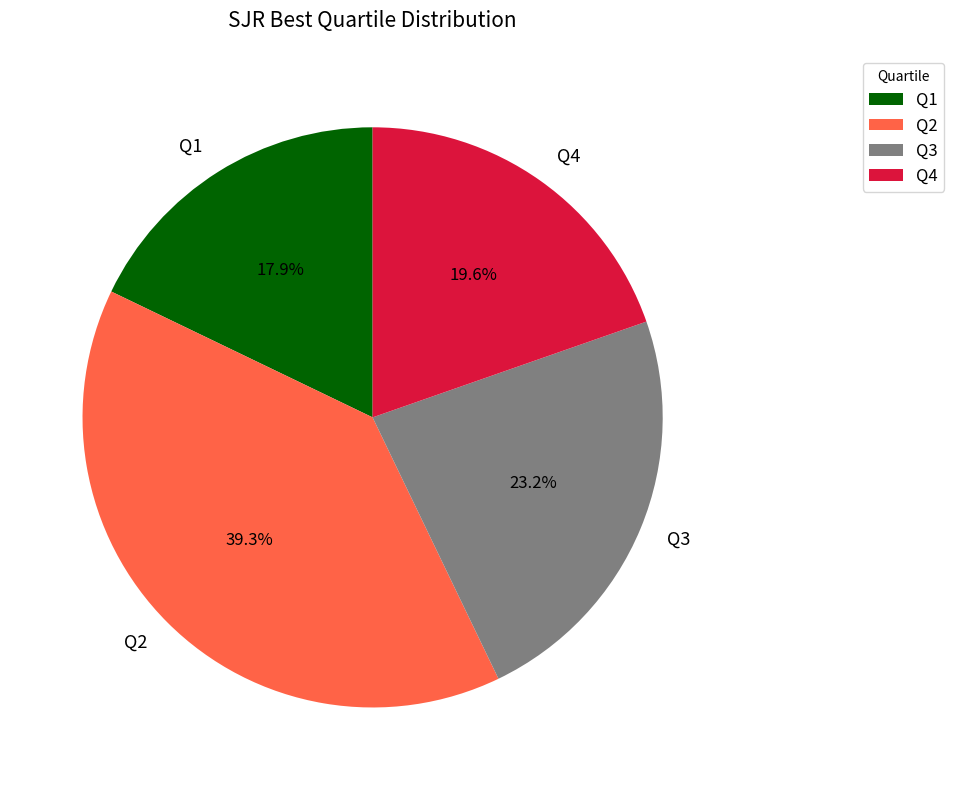

To the nearest percent, what is the difference between the Q2 and Q1 slice percentages?

21%